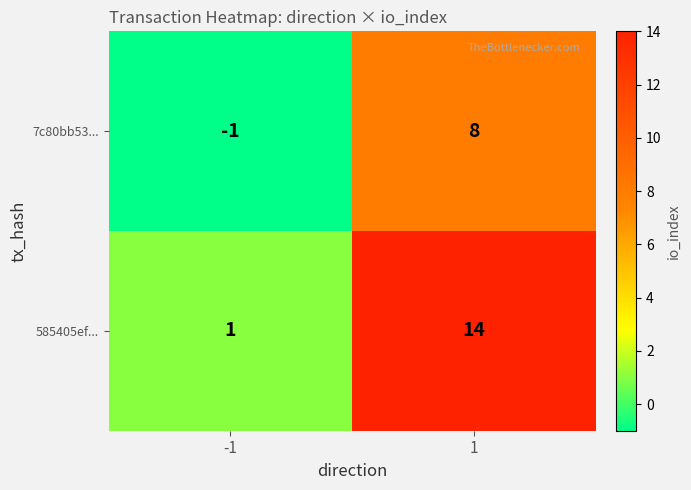

Which series has the largest range (max minus min)?

585405ef...